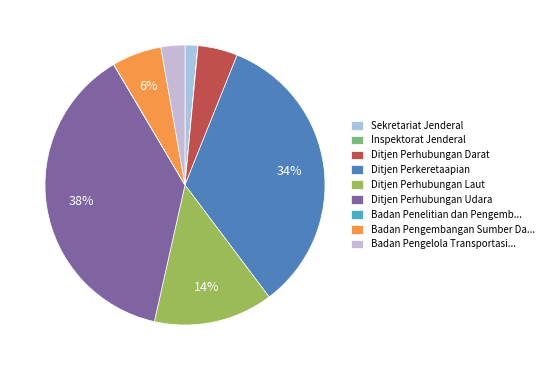

Rank the categories by value from lowest to highest.

Inspektorat Jenderal, Badan Penelitian dan Pengembangan, Sekretariat Jenderal, Badan Pengelola Transportasi Jabodetabek, Ditjen Perhubungan Darat, Badan Pengembangan Sumber Daya Manusia, Ditjen Perhubungan Laut, Ditjen Perkeretaapian, Ditjen Perhubungan Udara